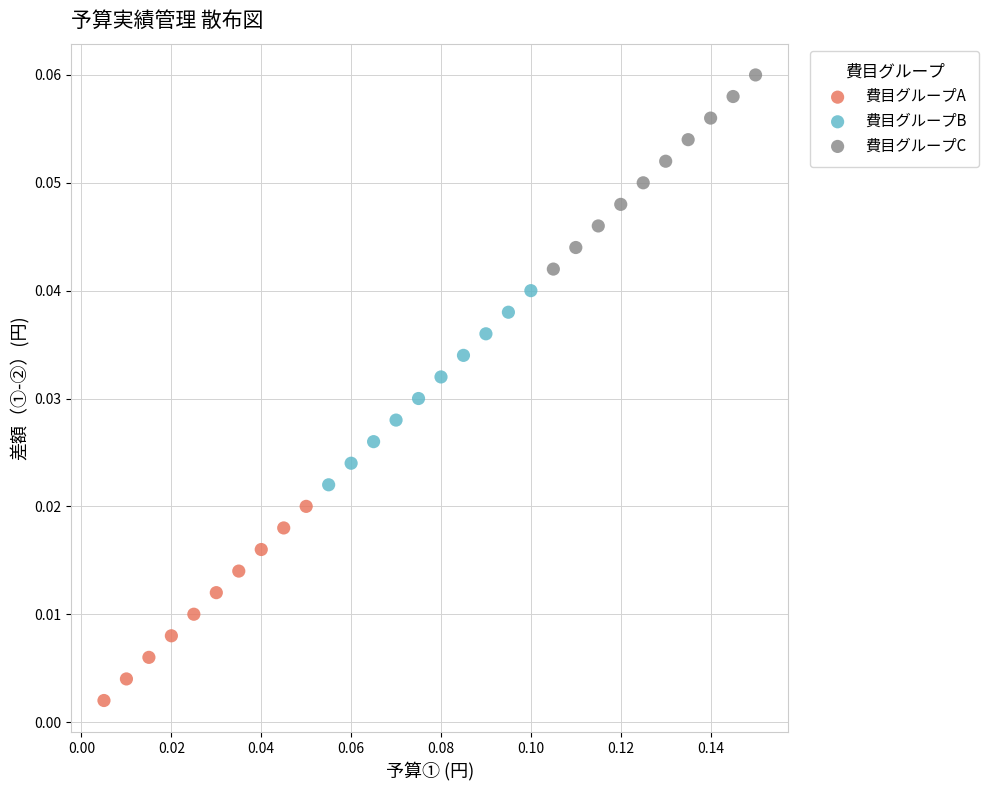

What are all the series names shown in the legend?

費目グループA, 費目グループB, 費目グループC